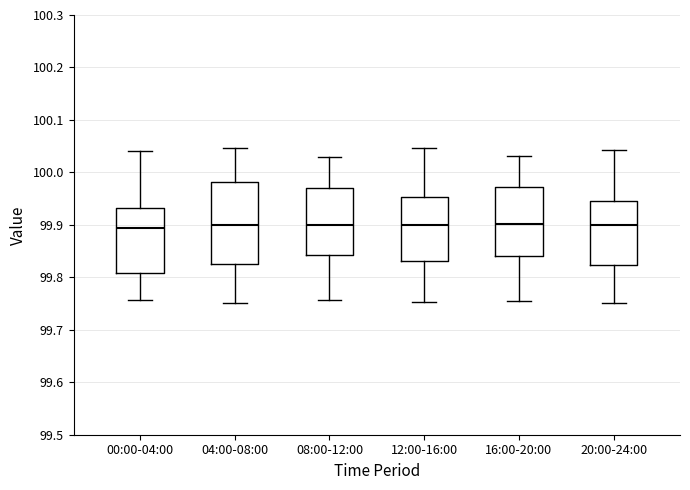

Reading left to right, transcribe this box plot: for each box, give where its median line is, the range the box spans, and where its two whiskers end, as read against the y-axis. The values are not printed on the chart, so give them approximately, as read against the axis.

00:00-04:00: median 99.89, box 99.81 to 99.93, whiskers 99.76 to 100.04
04:00-08:00: median 99.90, box 99.83 to 99.98, whiskers 99.75 to 100.05
08:00-12:00: median 99.90, box 99.84 to 99.97, whiskers 99.76 to 100.03
12:00-16:00: median 99.90, box 99.83 to 99.95, whiskers 99.75 to 100.05
16:00-20:00: median 99.90, box 99.84 to 99.97, whiskers 99.75 to 100.03
20:00-24:00: median 99.90, box 99.82 to 99.95, whiskers 99.75 to 100.04